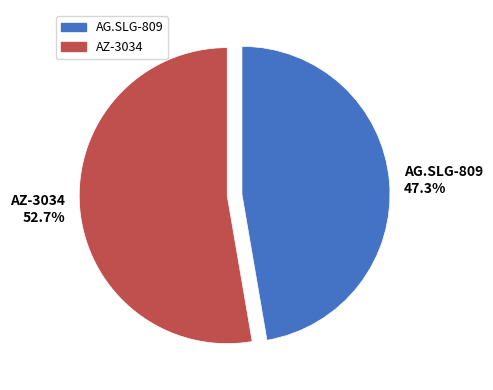

Between AZ-3034 52.7% and AG.SLG-809 47.3%, which is larger?

AZ-3034 52.7%